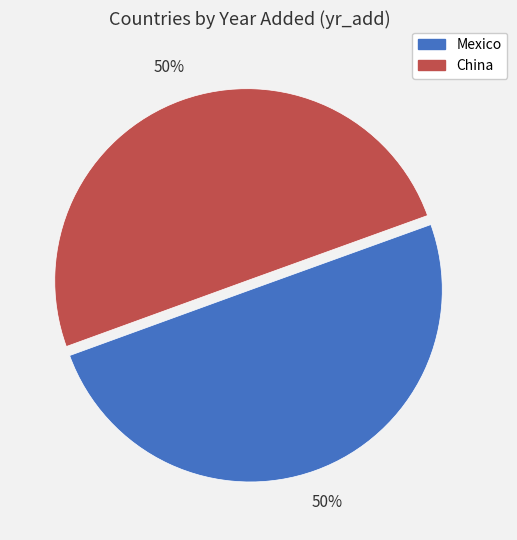

Is the sum of Mexico and China greater than half?

Yes